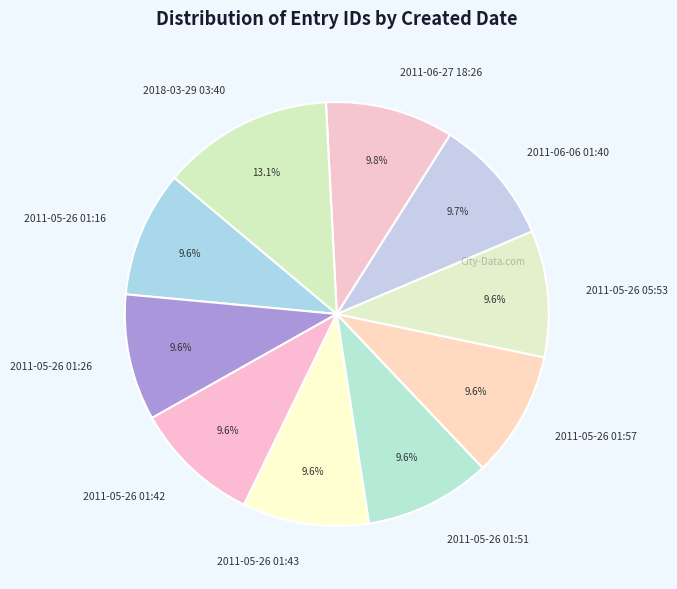

Which category has the biggest portion of the pie?

2018-03-29 03:40